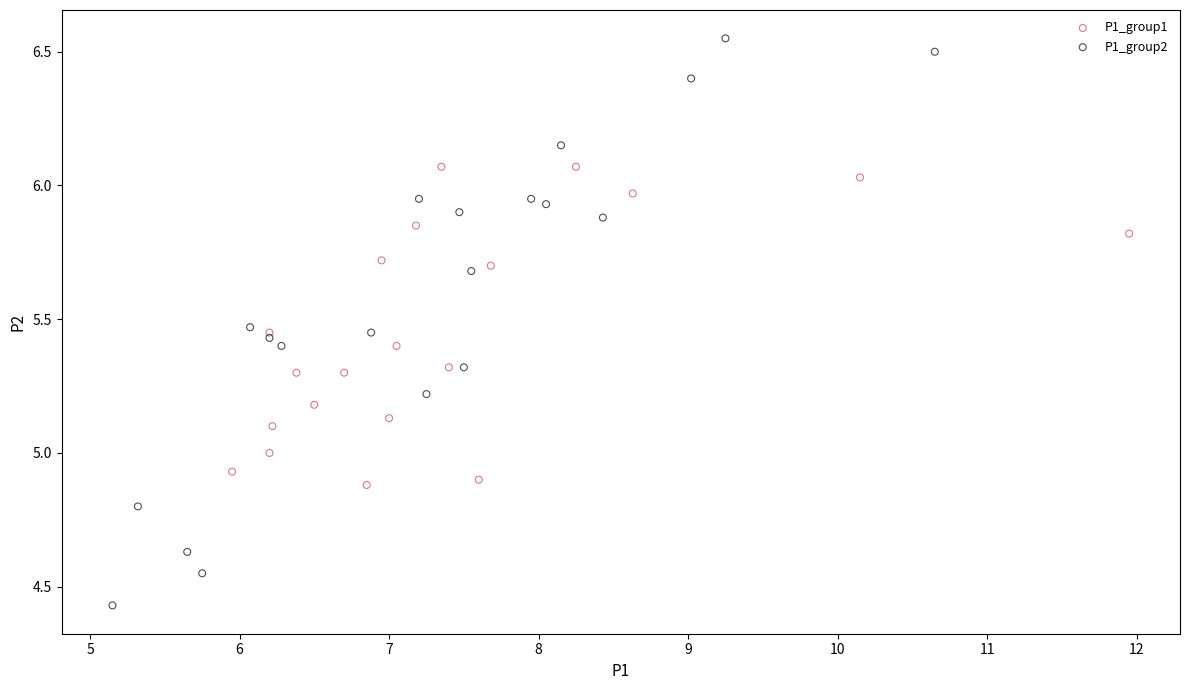

Which series contains the lowest Y value?

P1_group2